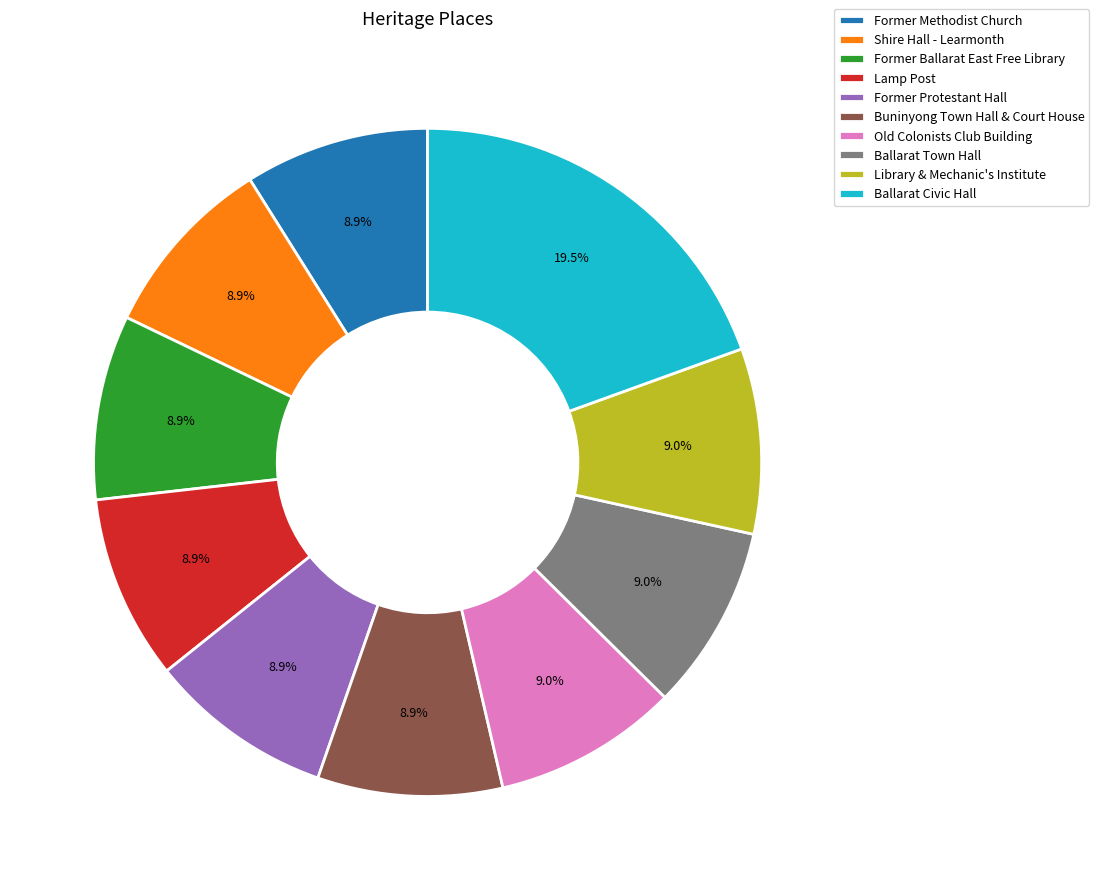

How many slices are in this pie chart?

10